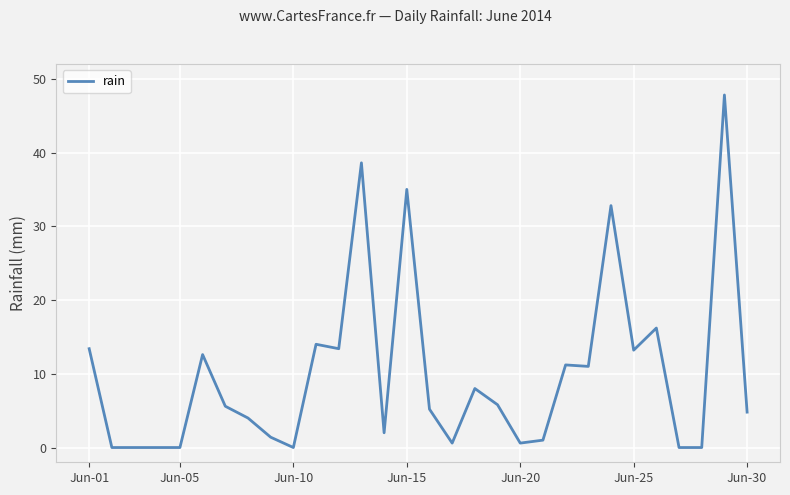

Does the chart have visible grid lines?

Yes